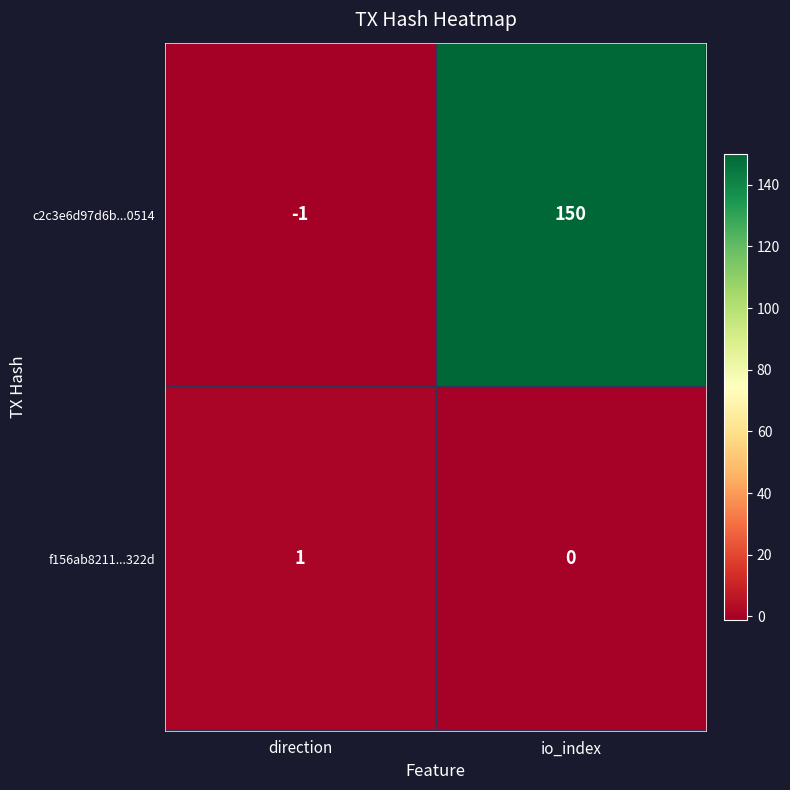

Where is c2c3e6d97d6b...0514 nearest to the value 74?

direction